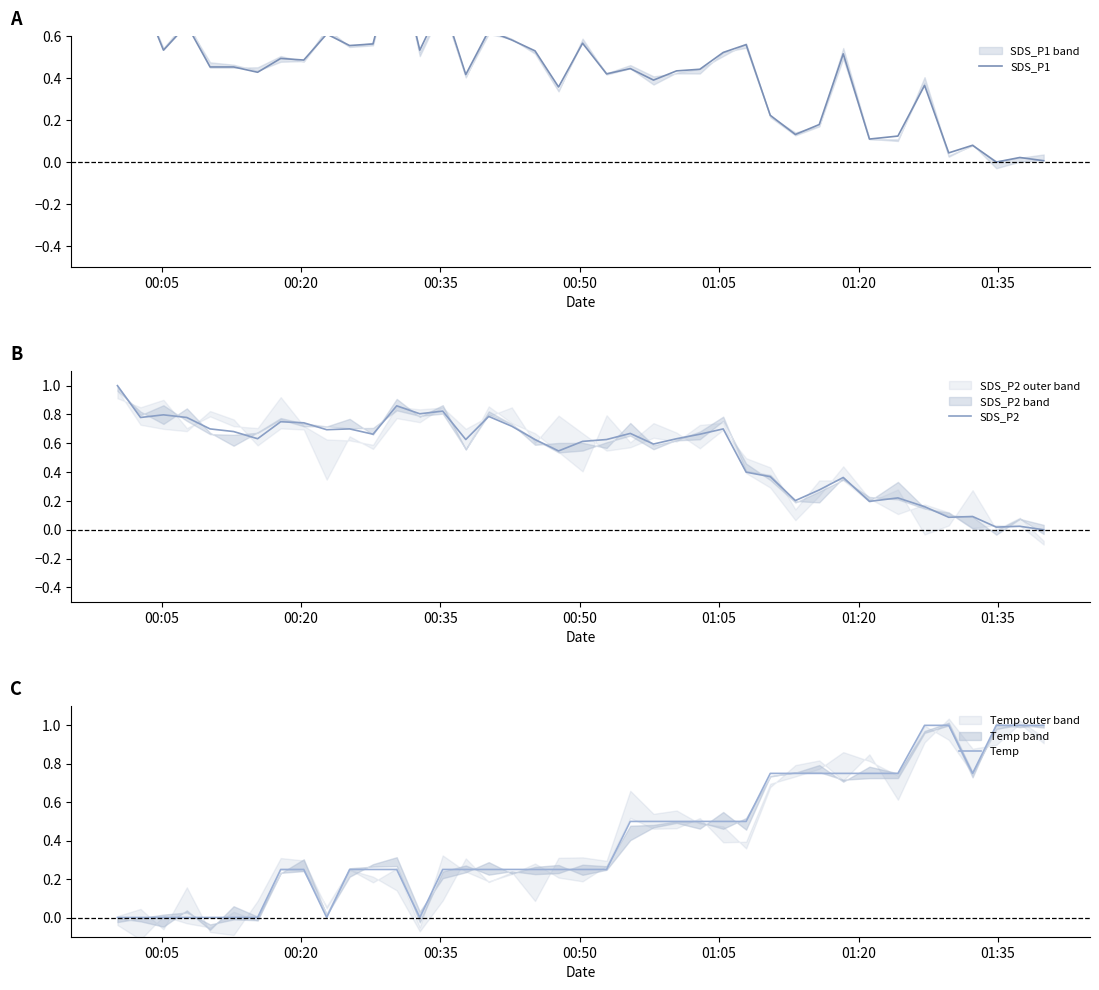

Which series has the widest spread of values?

SDS_P1